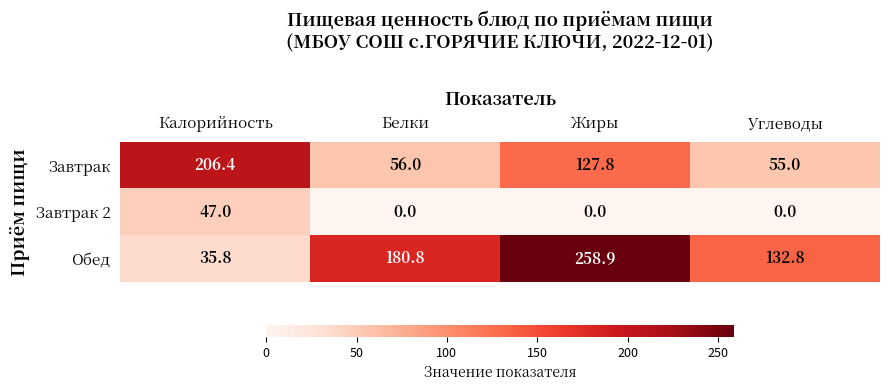

The Завтрак 2 series shows 0.0 at Белки. True or false?

True